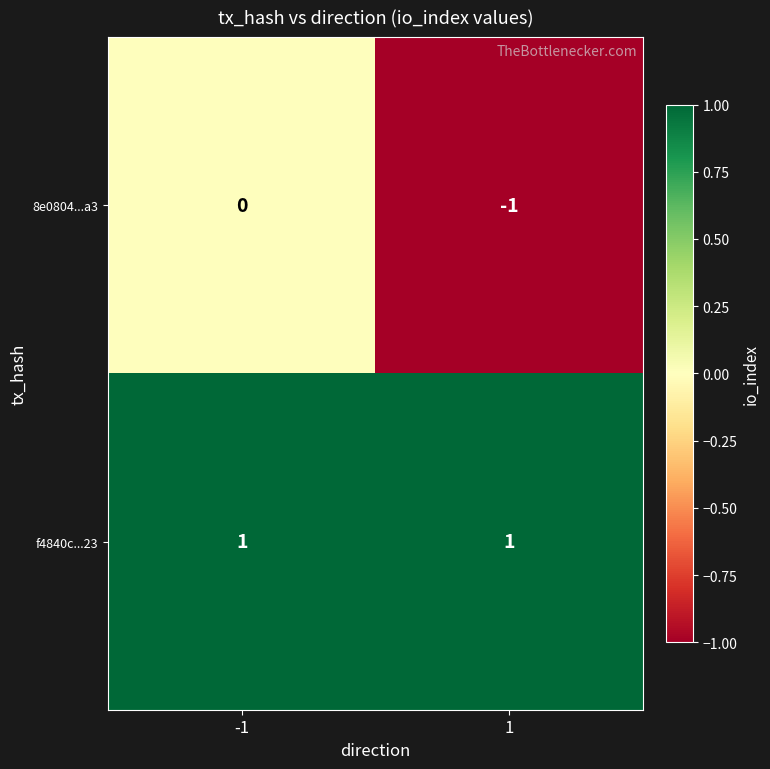

The f4840c...23 series shows 1 at 1. True or false?

True